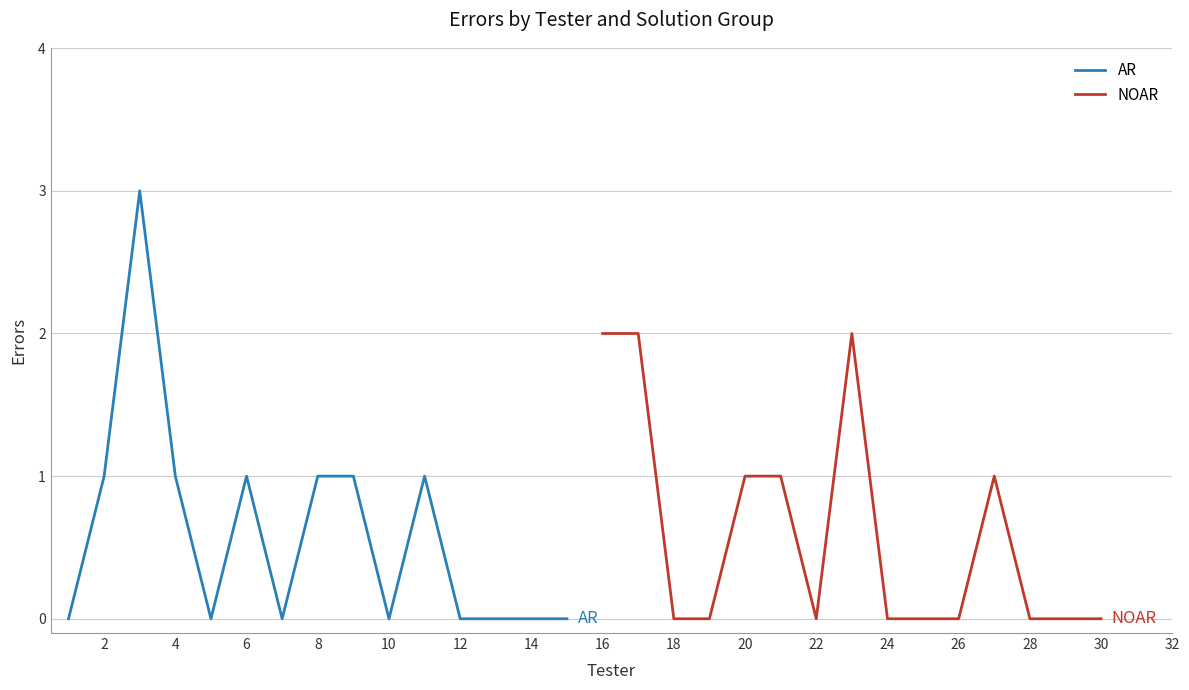

Reading left to right, extract all data points from this chart.

AR: 0	1	3	1	0	1	0	1	1	0	1	0	0	0	0
NOAR: 2	2	0	0	1	1	0	2	0	0	0	1	0	0	0